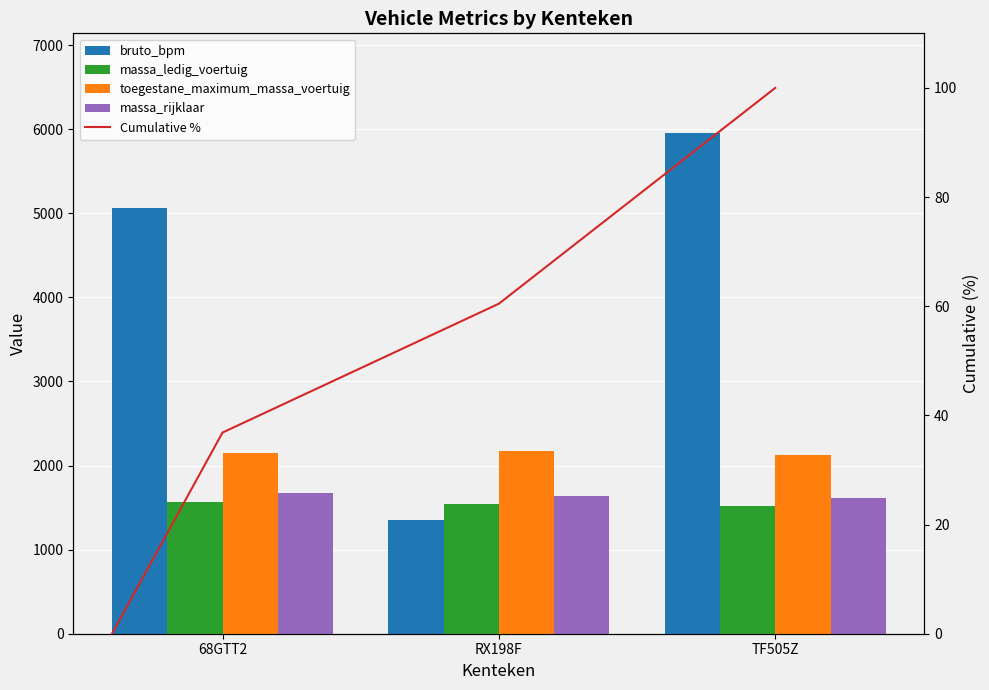

List the labels in order of bruto_bpm value, smallest first.

RX198F, 68GTT2, TF505Z